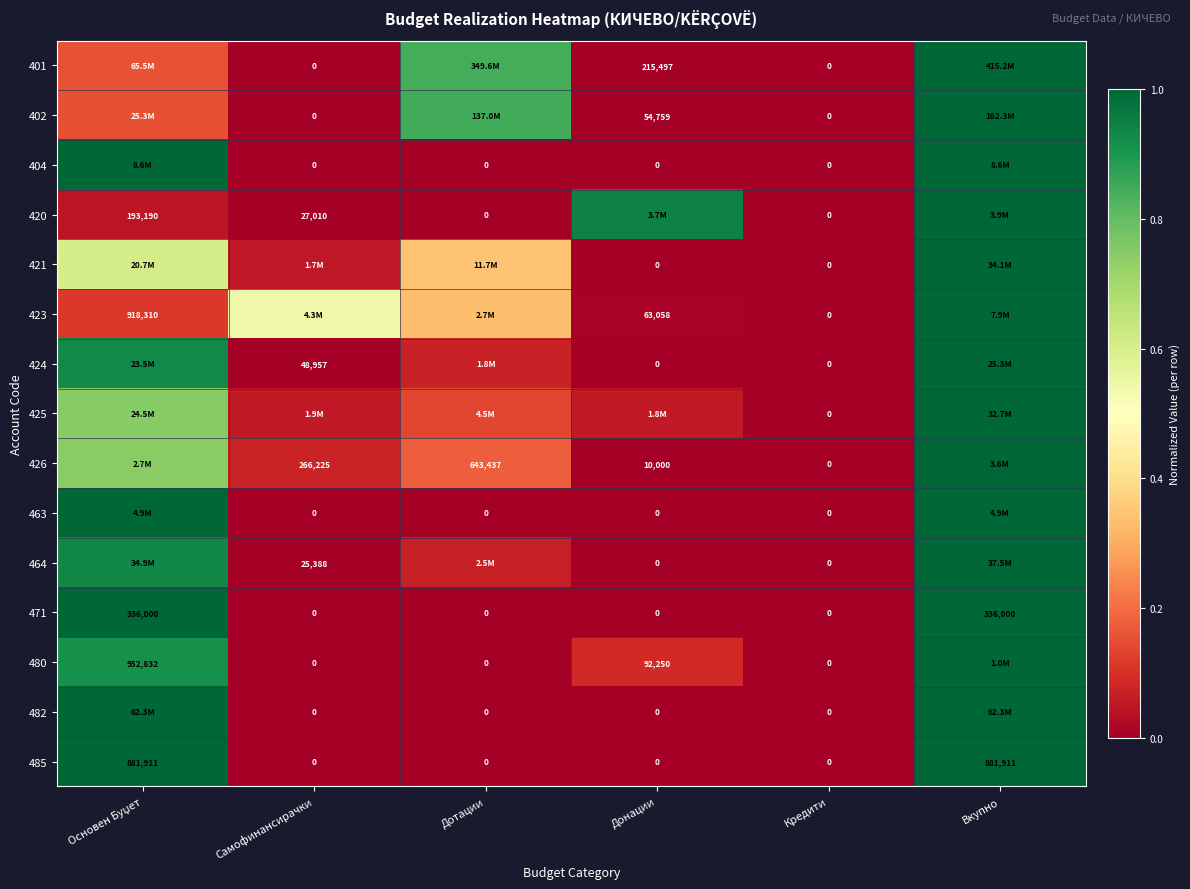

At which category is the sum across all series the highest?

Вкупно